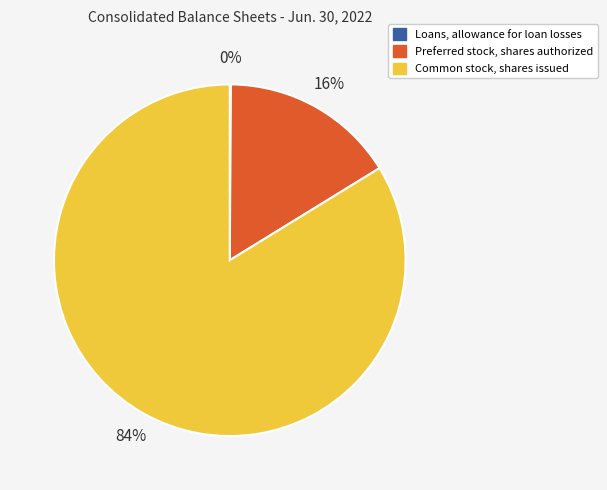

To the nearest percent, what is the average slice percentage?

33%